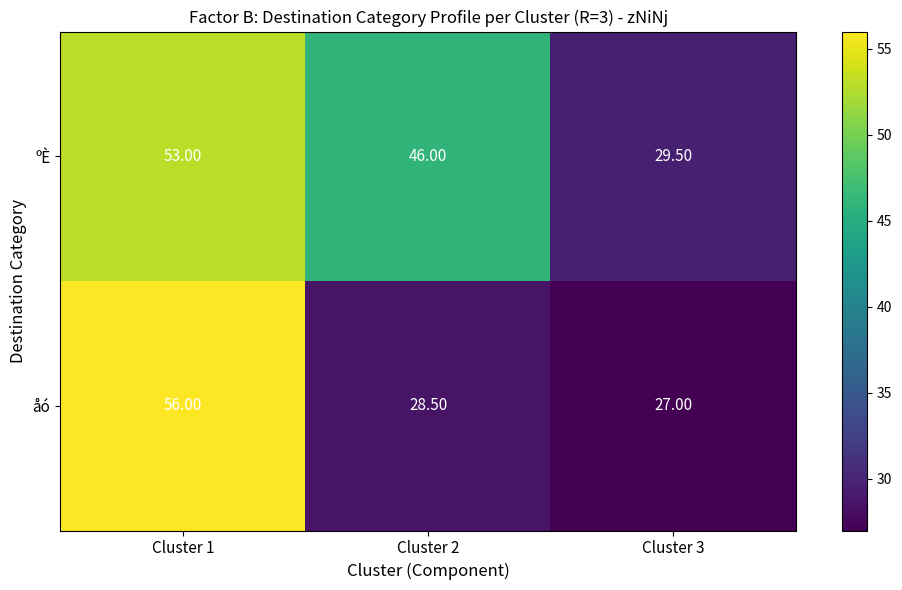

Rank the series by their average value, from lowest to highest.

åó, ºÈ